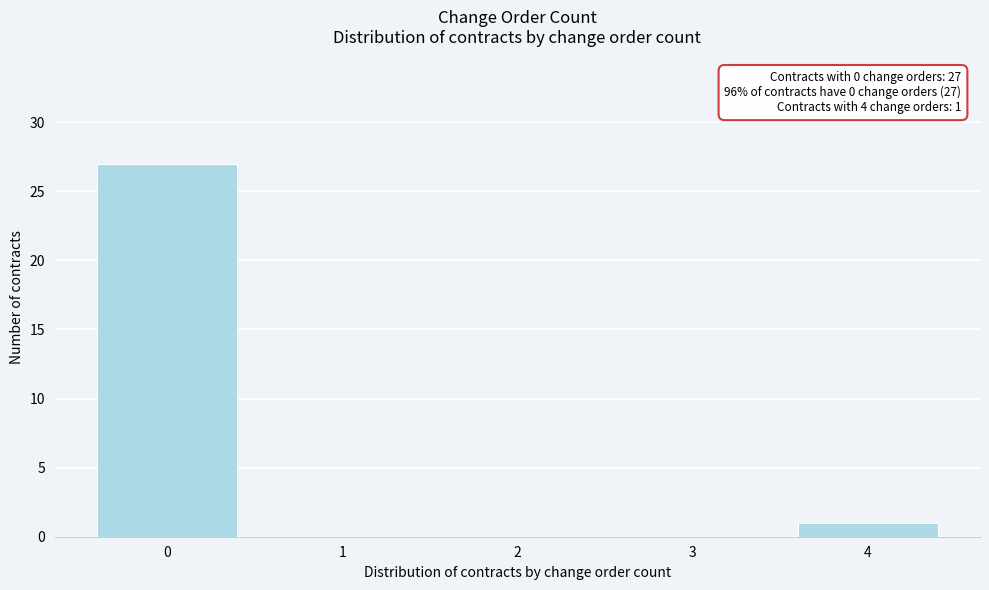

Reading right to left, transcribe all the data shown in this chart.

4=1	3=0	2=0	1=0	0=27